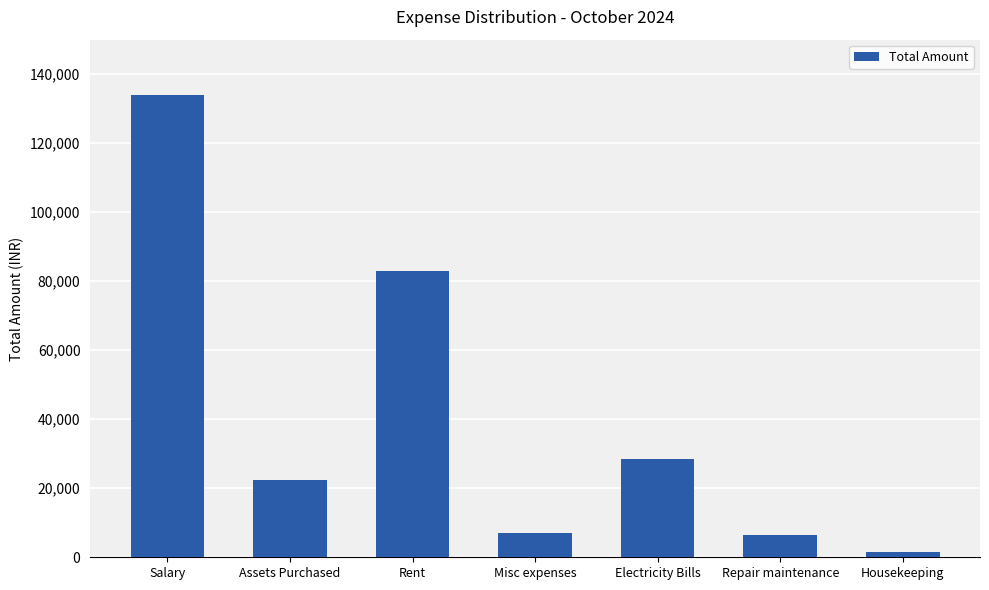

What is the greatest value displayed?

133908